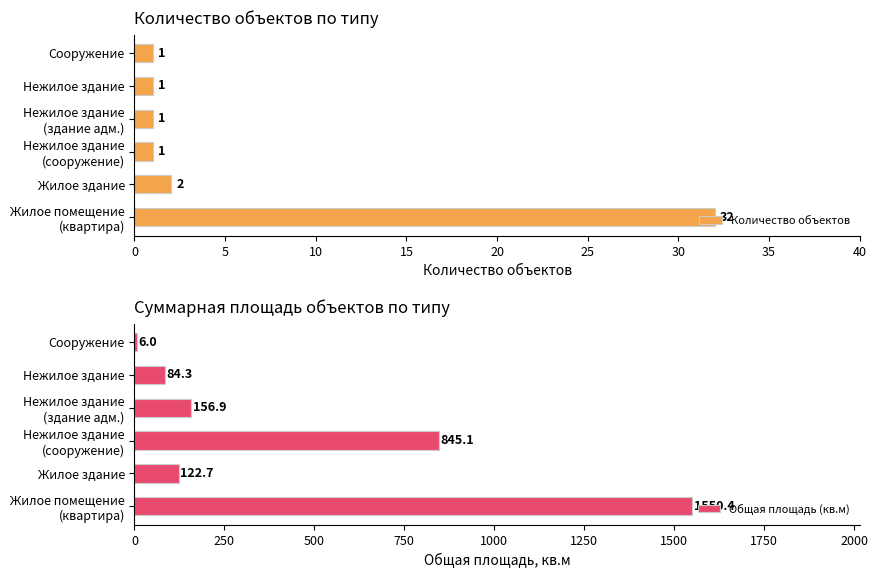

How many data points in Общая площадь (кв.м) are above 156?

3